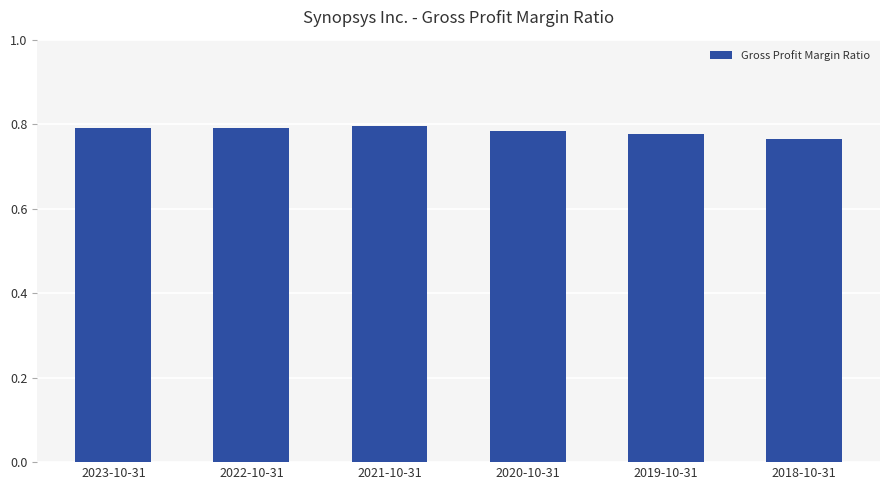

The value at 2021-10-31 is 0.8. True or false?

True